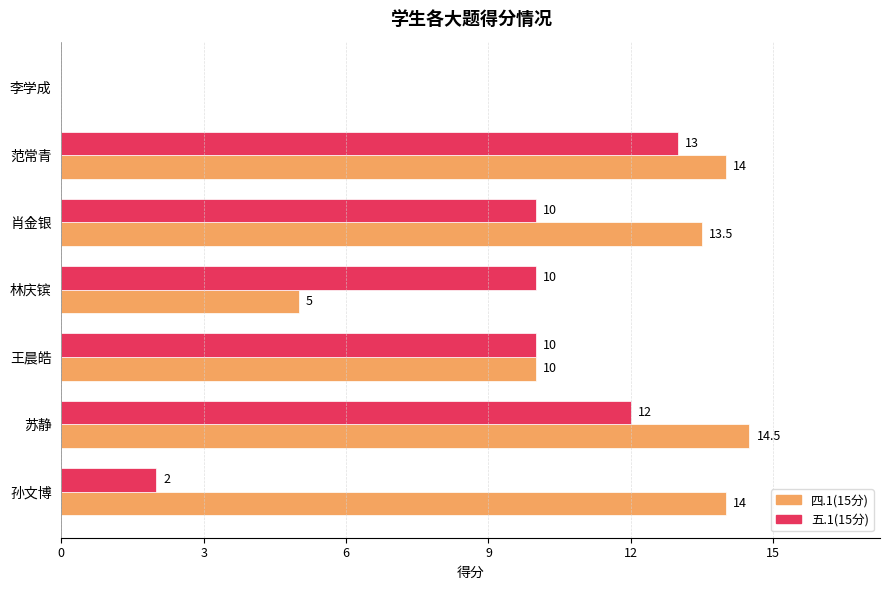

What is the maximum value shown in the chart?

14.5